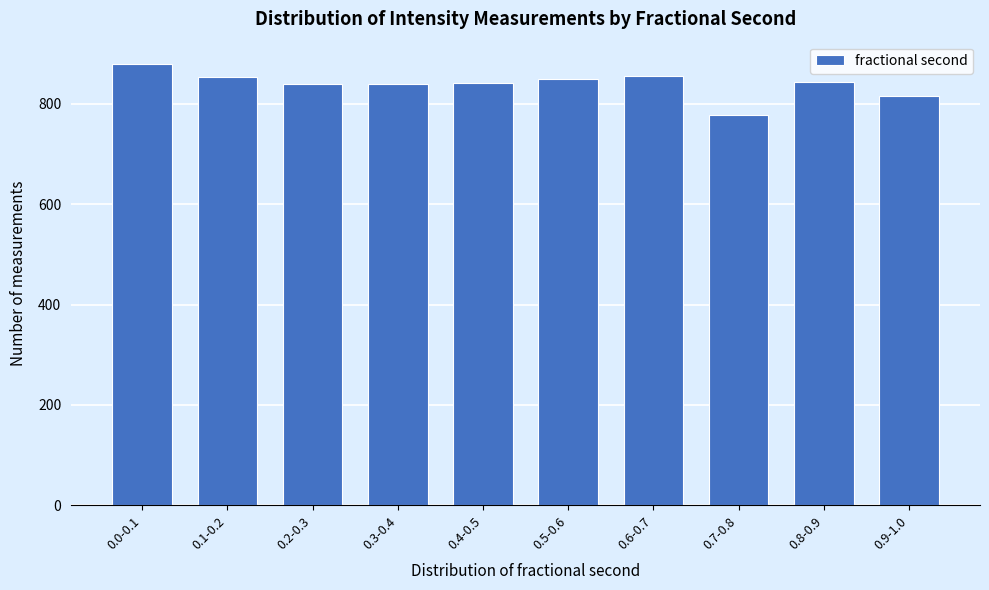

What is the average value?

840